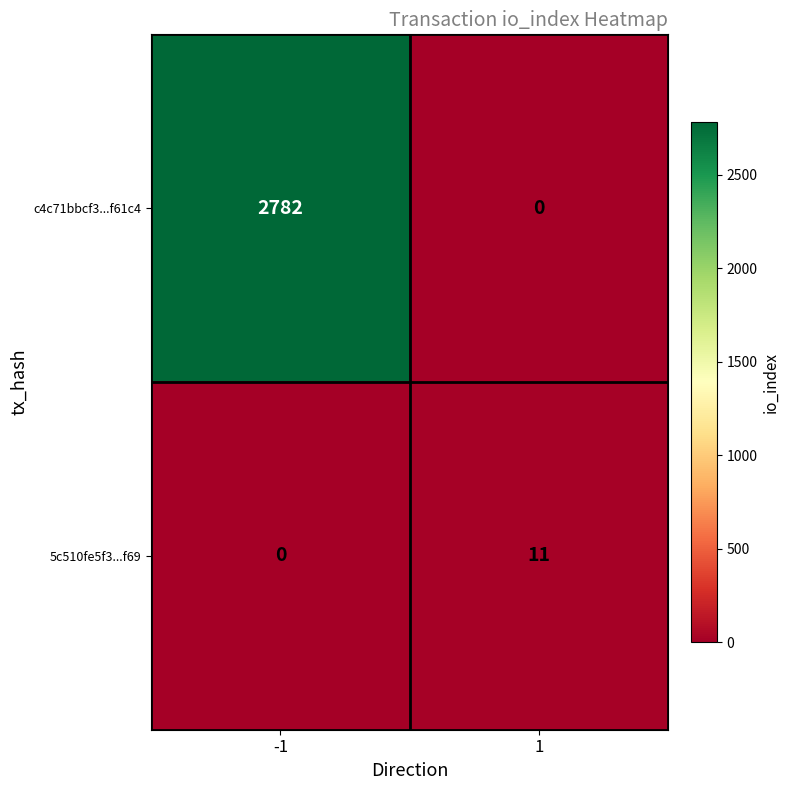

Which series has the largest range (max minus min)?

c4c71bbcf3...f61c4